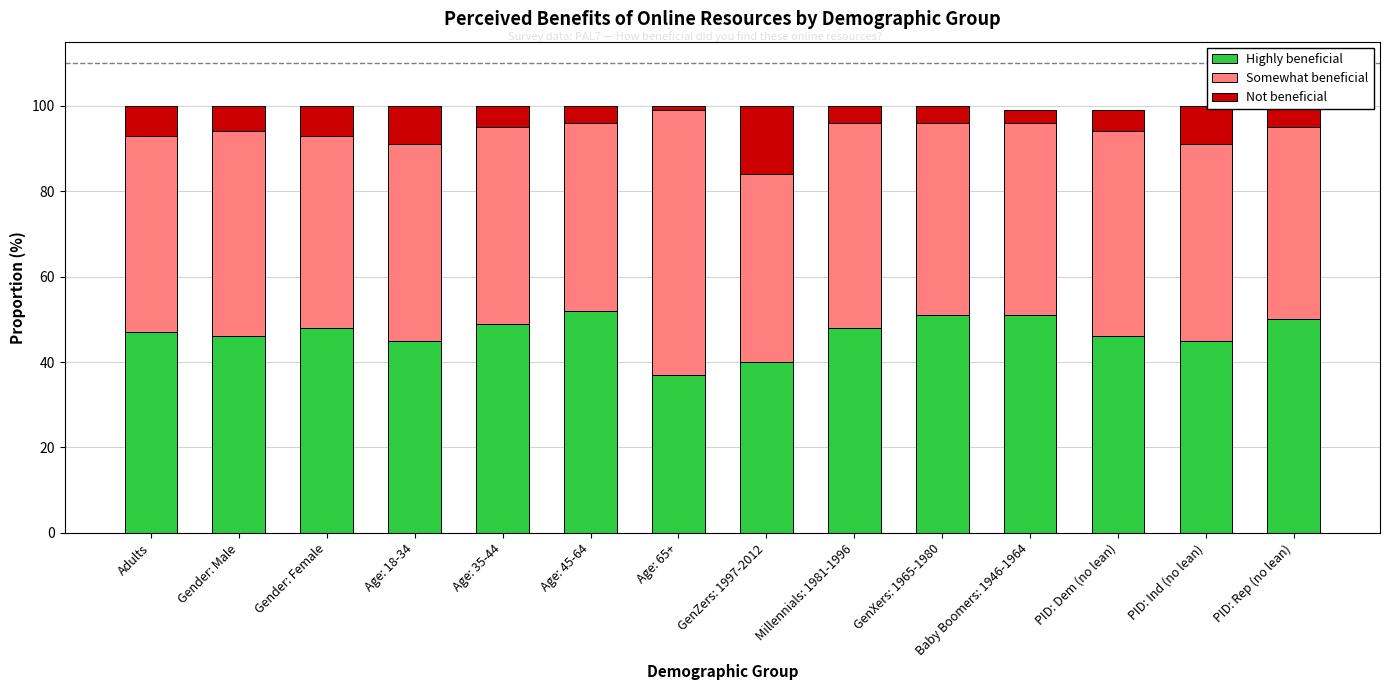

The value of Highly beneficial at PID: Ind (no lean) is 76. True or false?

False